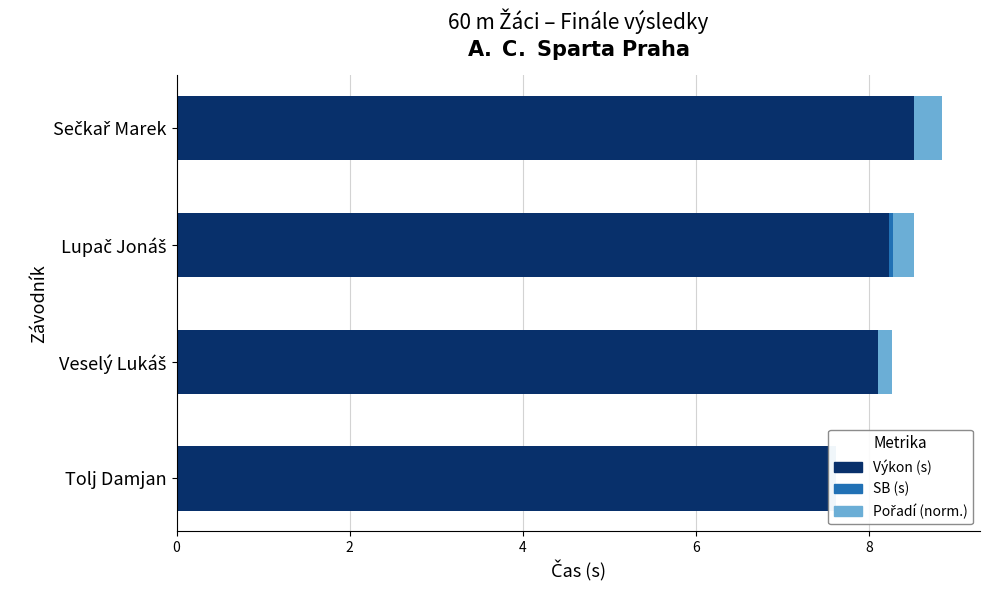

How many SB values are between 0 and 1?

4